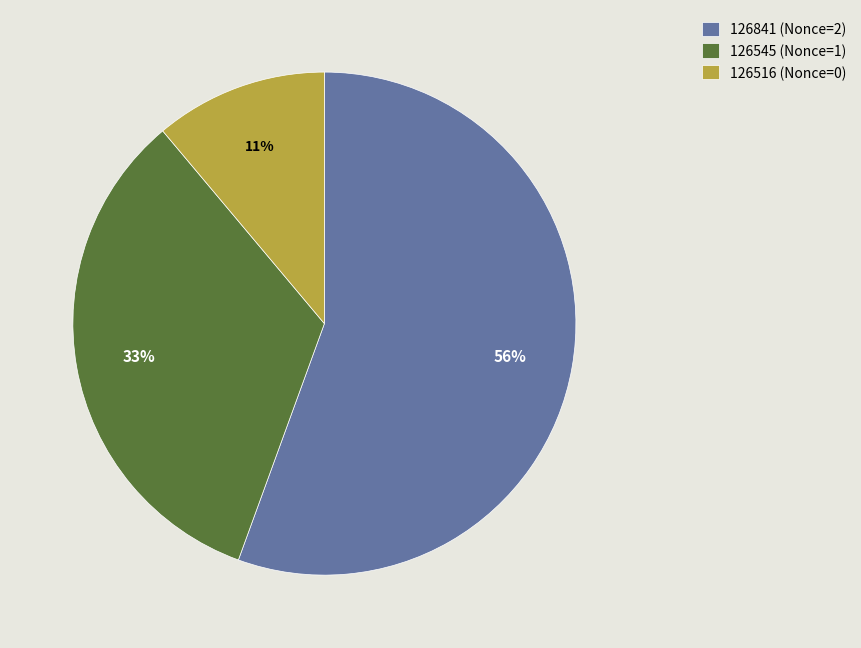

Does 126545 account for over 50% of the chart?

No